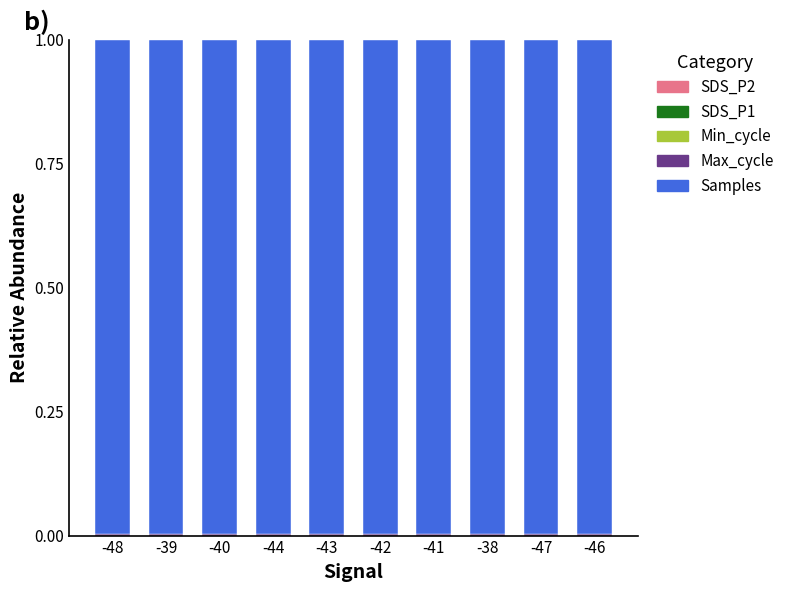

At which category is the sum across all series the highest?

-47